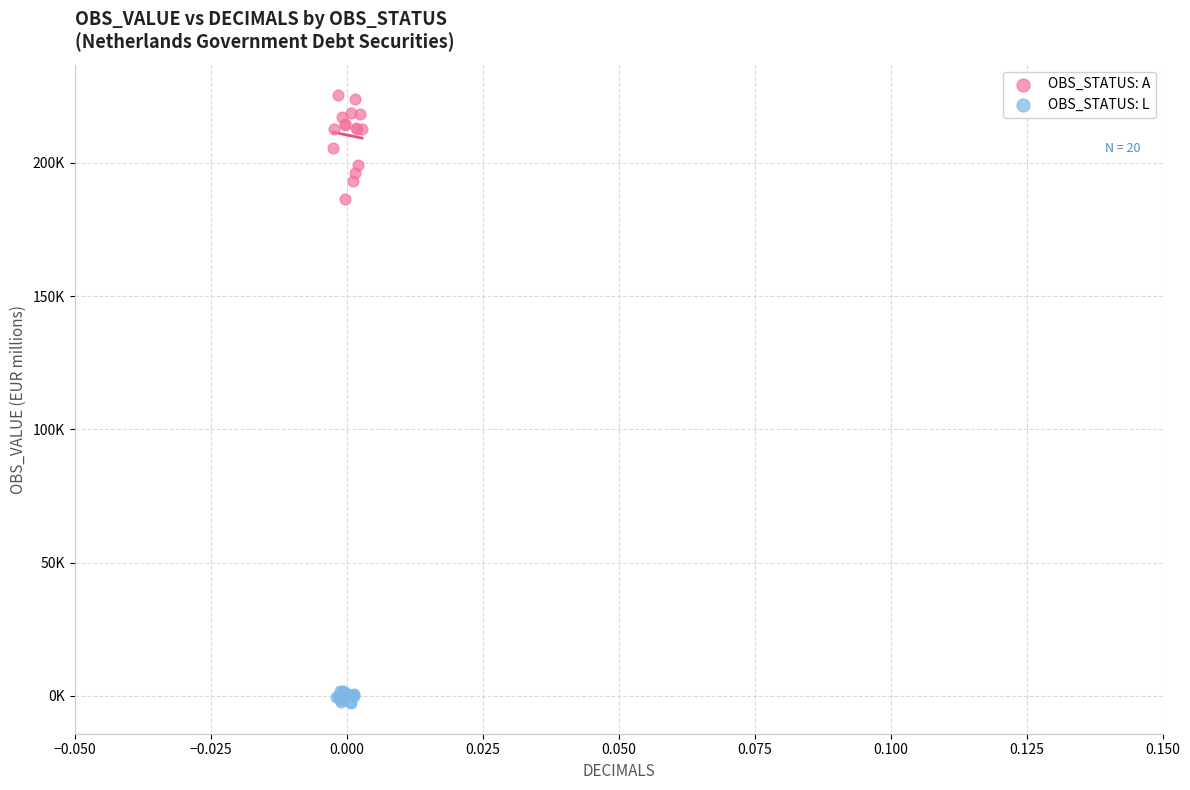

Which series reaches the minimum Y coordinate?

OBS_STATUS: L